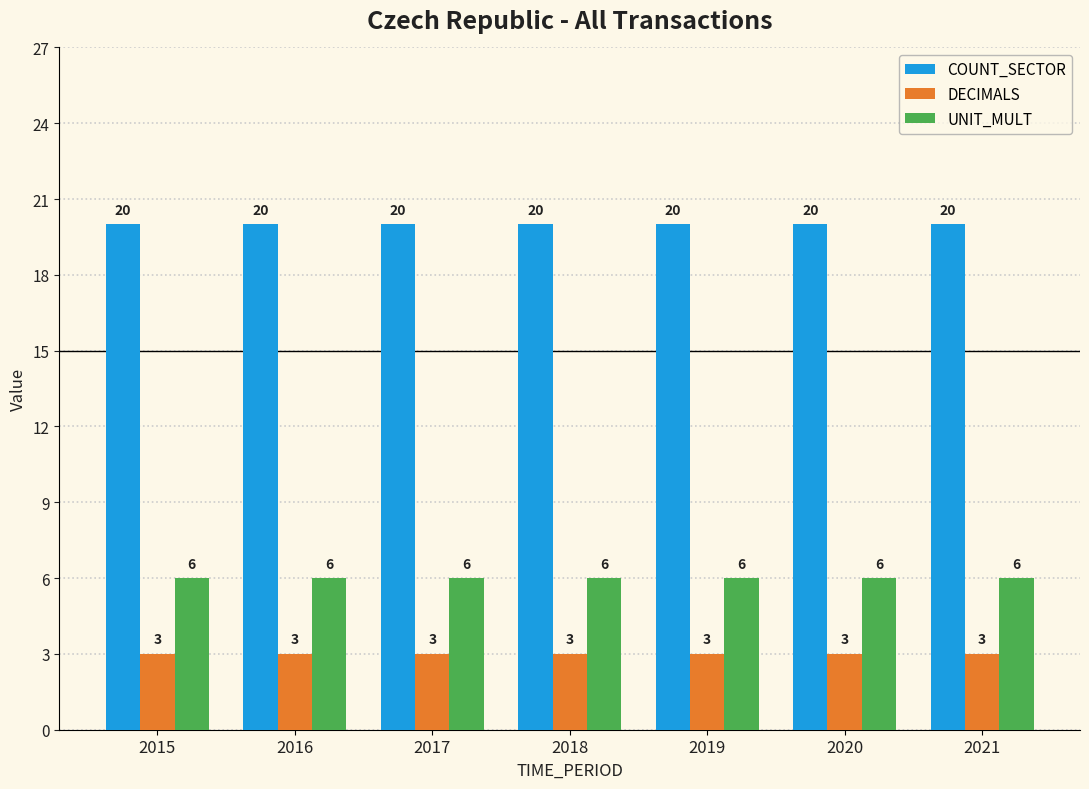

How many categories are shown in the chart?

7